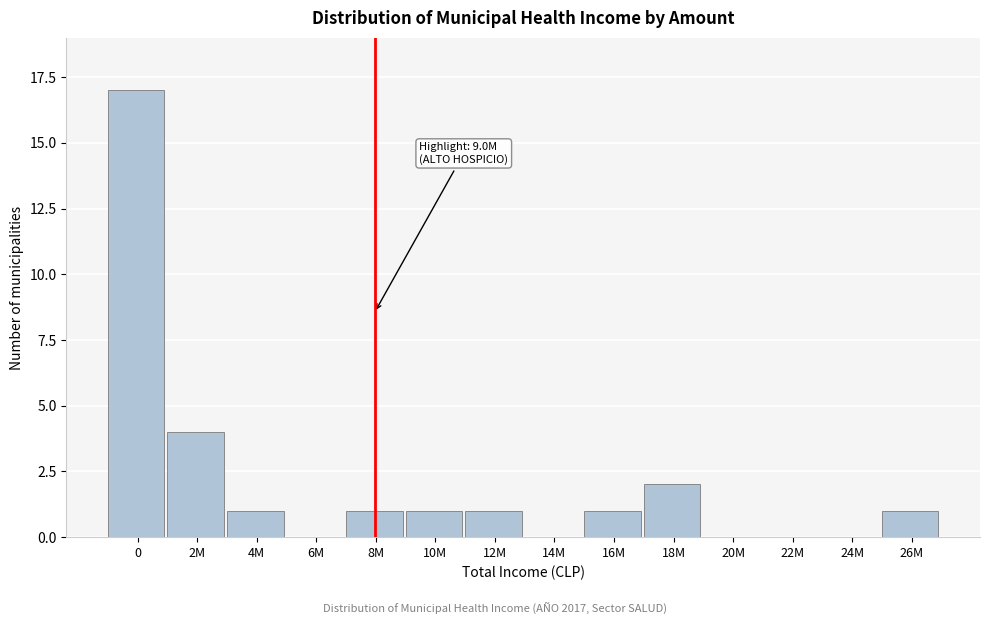

Reading left to right, transcribe all the data shown in this chart.

0=17	2M=4	4M=1	6M=0	8M=1	10M=1	12M=1	14M=0	16M=1	18M=2	20M=0	22M=0	24M=0	26M=1